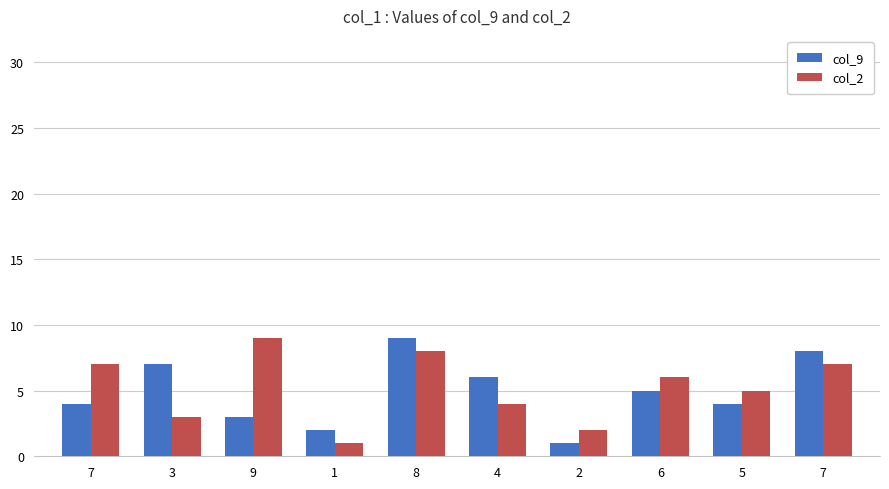

What are all the series names shown in the legend?

col_9, col_2